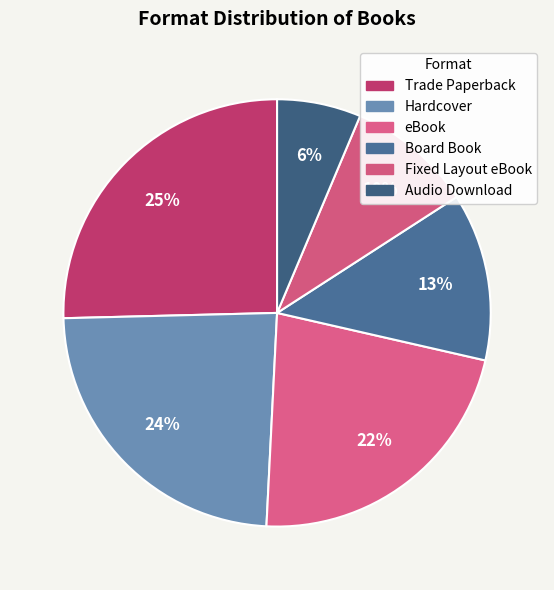

What is the largest slice in the pie chart?

Trade Paperback